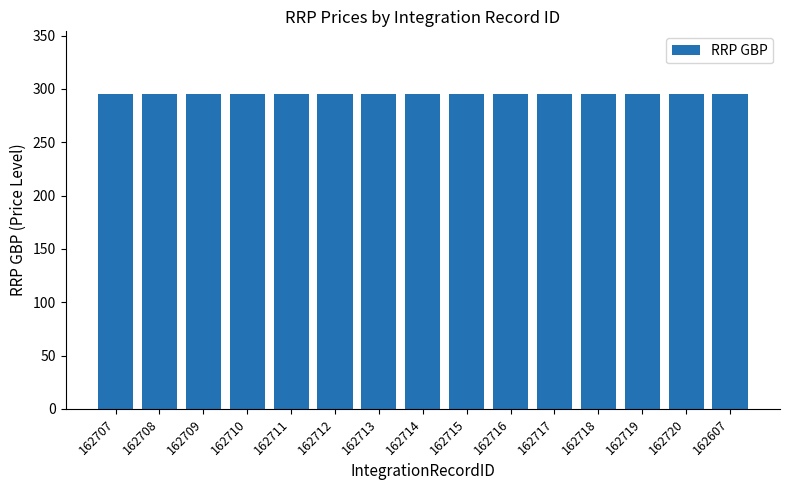

Which category has the lowest value across all series?

162707